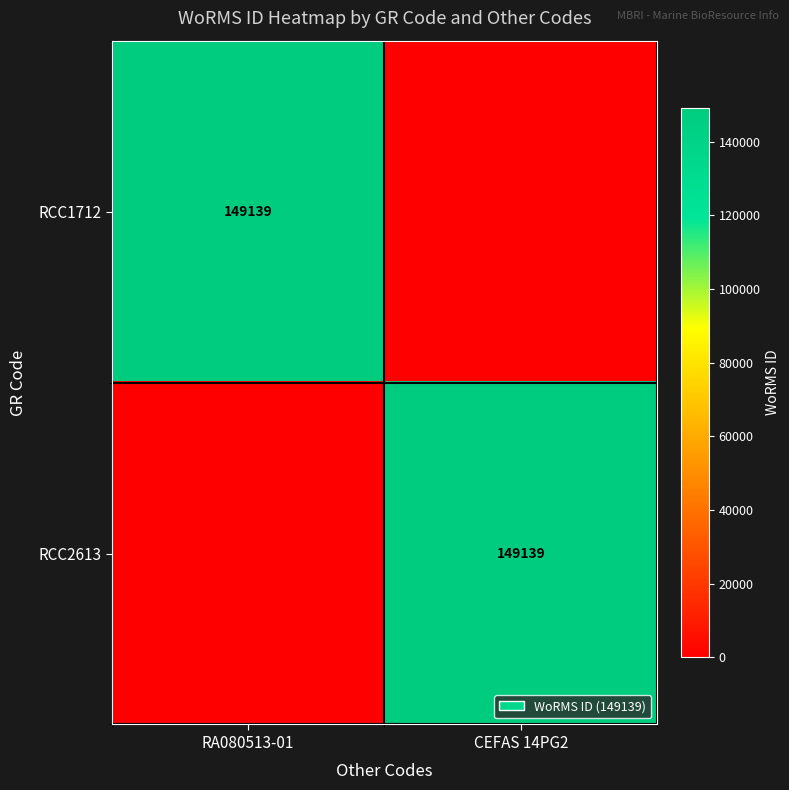

The RCC1712 series shows 58540 at RA080513-01. True or false?

False